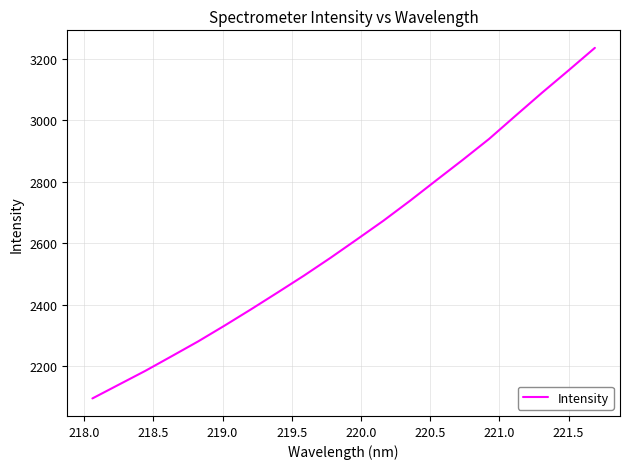

What is the maximum value shown in the chart?

3235.4